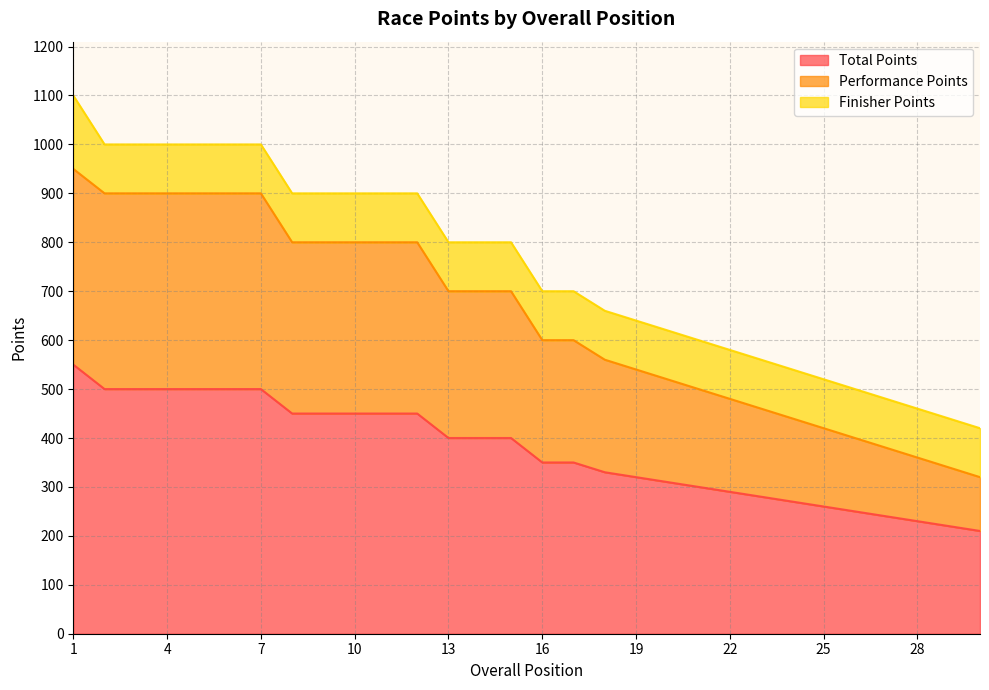

Which category has the highest value in the Performance Points series?

1